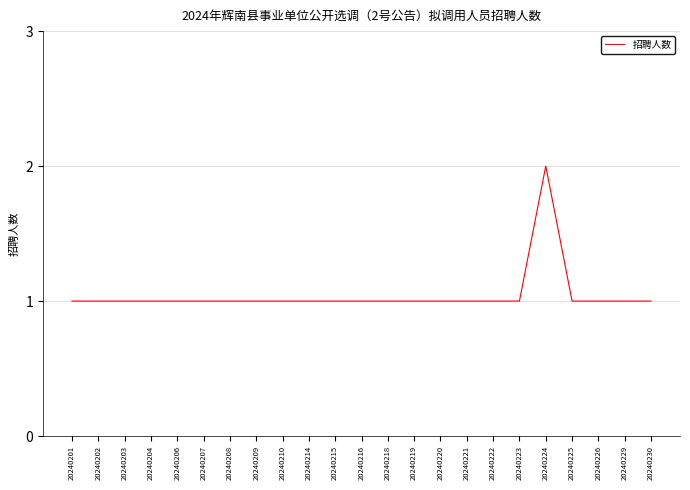

How many lines are shown in the chart?

1